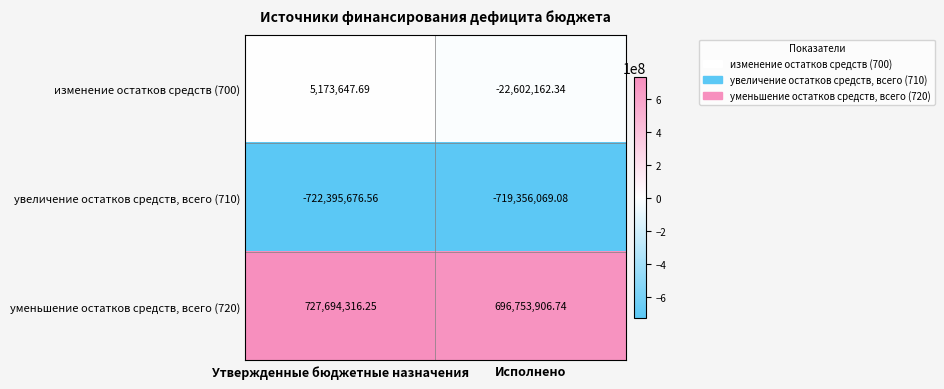

Is the value of изменение остатков средств (700) at Утвержденные бюджетные назначения greater than the value of увеличение остатков средств, всего (710) at Исполнено?

Yes